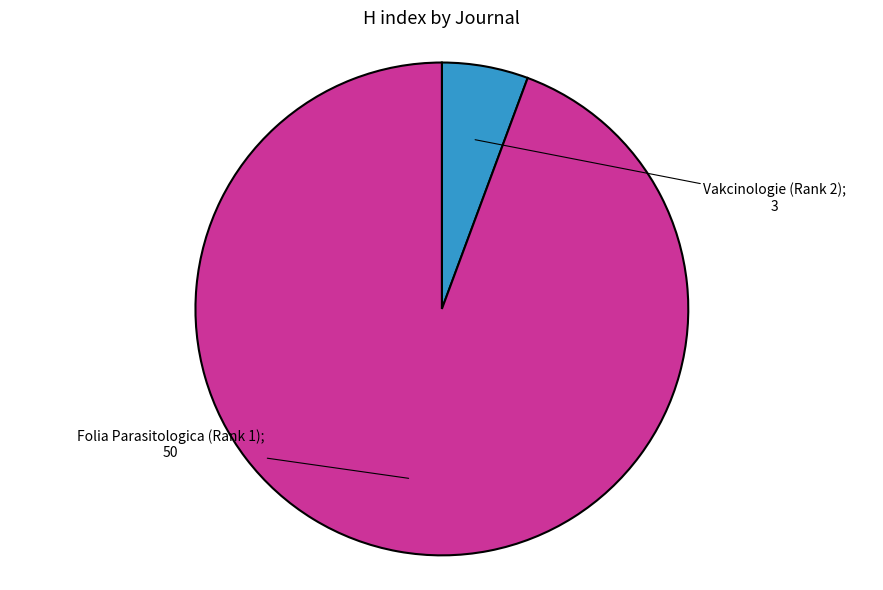

Does any single category account for the majority?

Yes